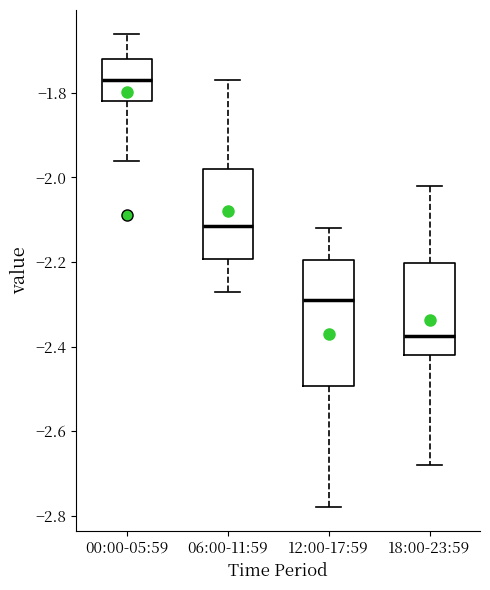

Reading left to right, read every box against the y-axis: the position of its median line, the range the box covers, and the ends of its whiskers. The values are not printed on the chart, so give them approximately, as read against the axis.

00:00-05:59: median -1.76, box -1.82 to -1.72, whiskers -1.96 to -1.66
06:00-11:59: median -2.12, box -2.20 to -1.98, whiskers -2.26 to -1.76
12:00-17:59: median -2.28, box -2.50 to -2.20, whiskers -2.78 to -2.12
18:00-23:59: median -2.38, box -2.42 to -2.20, whiskers -2.68 to -2.02